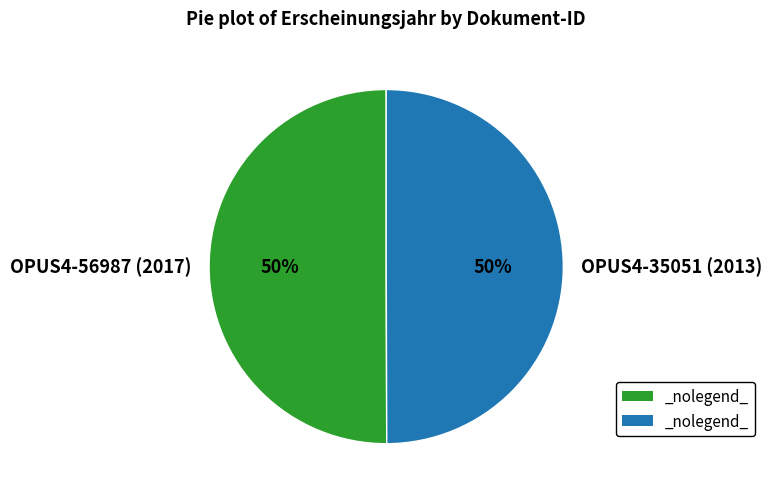

How many slices are in this pie chart?

2